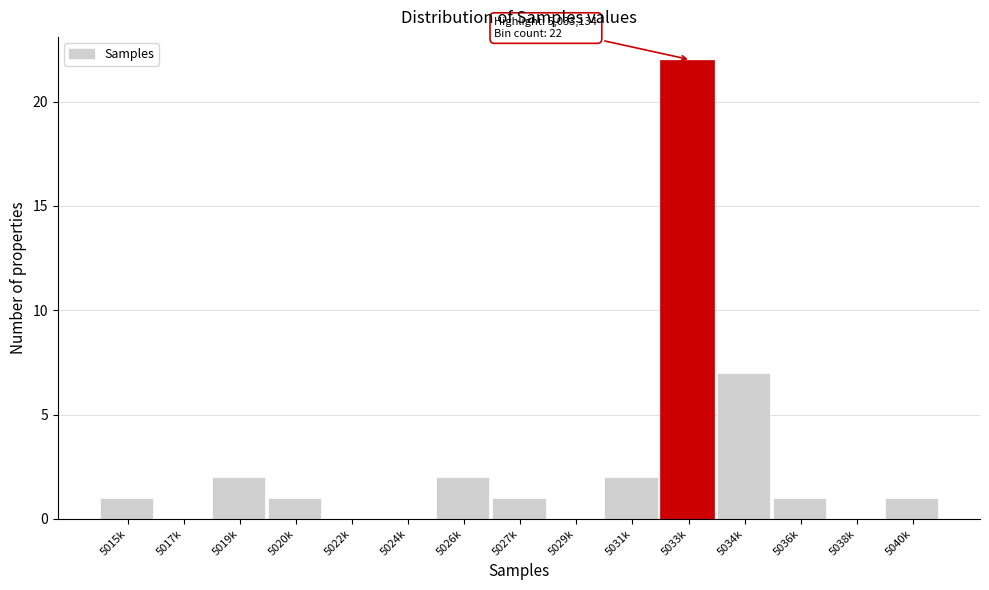

Reading left to right, what are all the values shown in this chart?

5015k=1	5017k=0	5019k=2	5020k=1	5022k=0	5024k=0	5026k=2	5027k=1	5029k=0	5031k=2	5033k=22	5034k=7	5036k=1	5038k=0	5040k=1